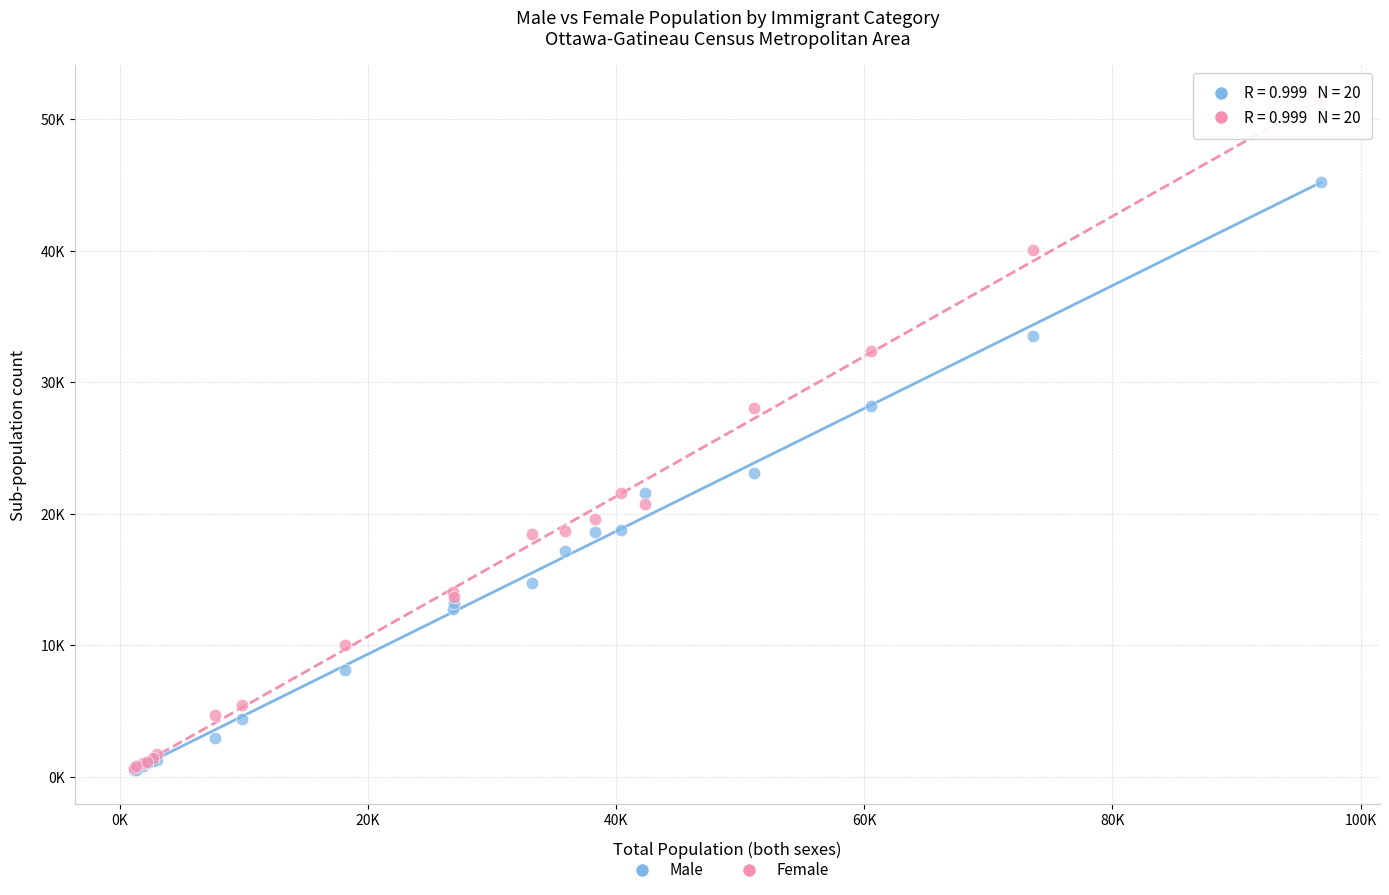

Which series has the widest spread of Y values?

Female